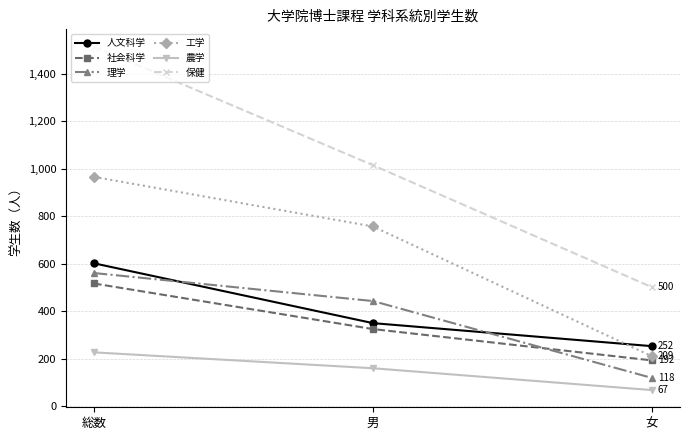

What is the difference between the maximum and second lowest values in the 保健 series?

500